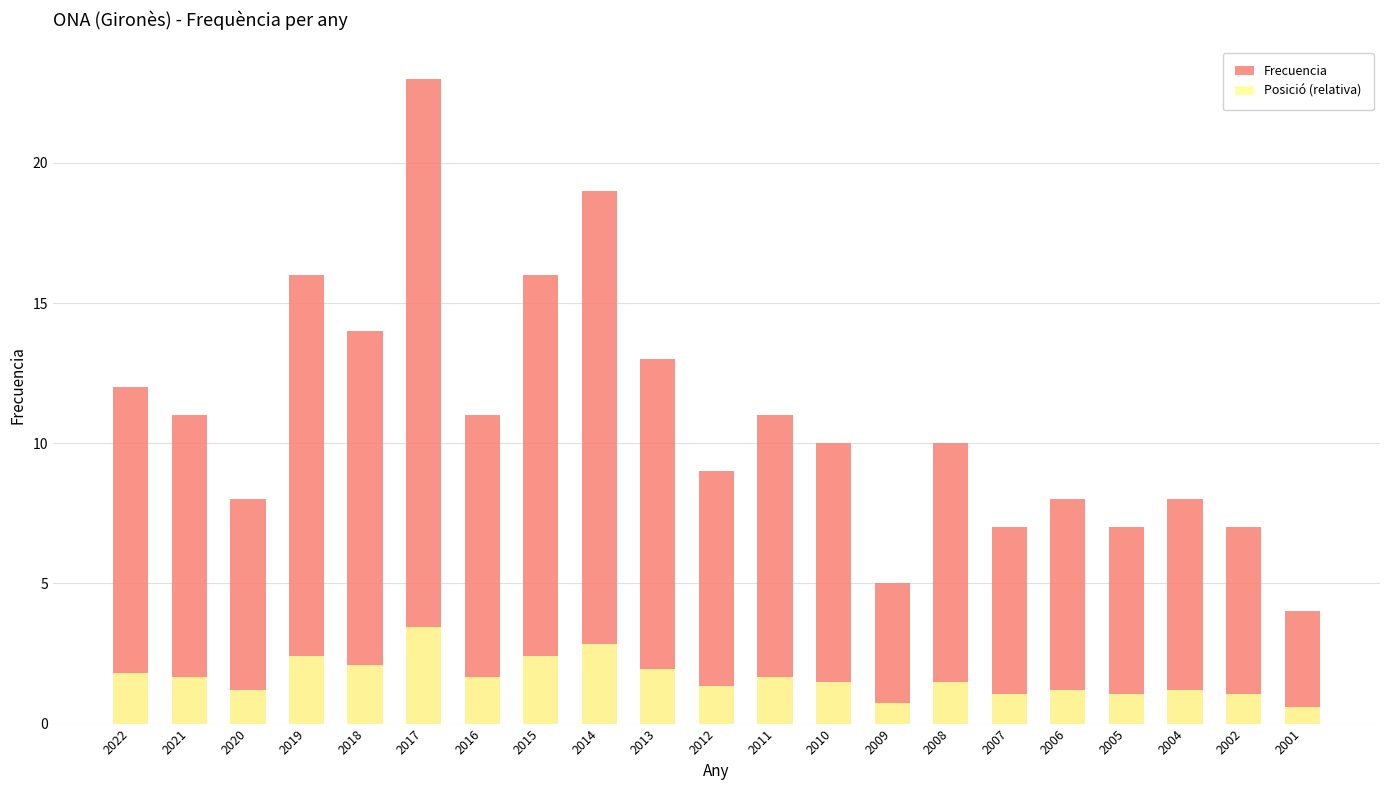

True or false: Frecuencia has a value of 11.0 at 2021.

True